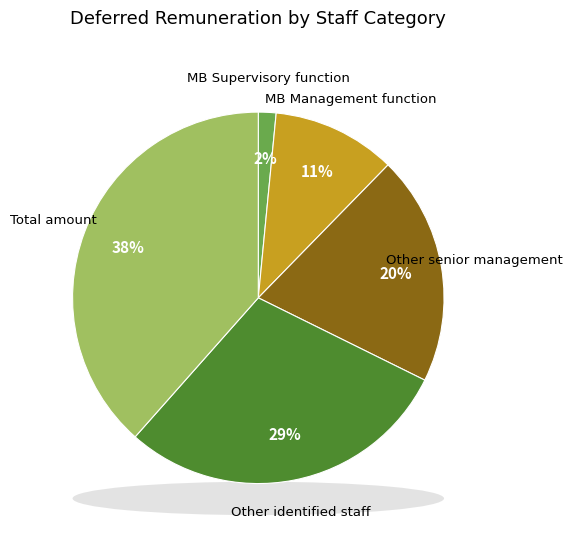

Does MB Supervisory function account for over 50% of the chart?

No